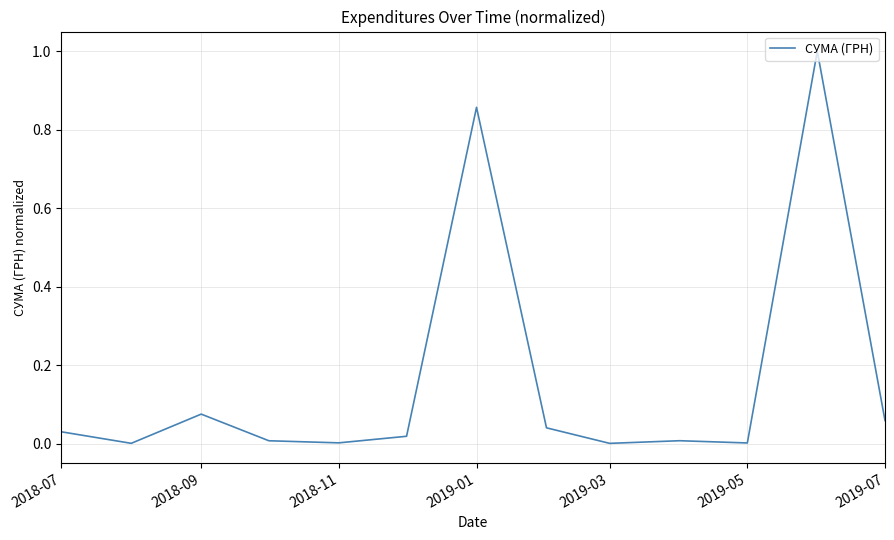

What is the greatest value displayed?

1.0